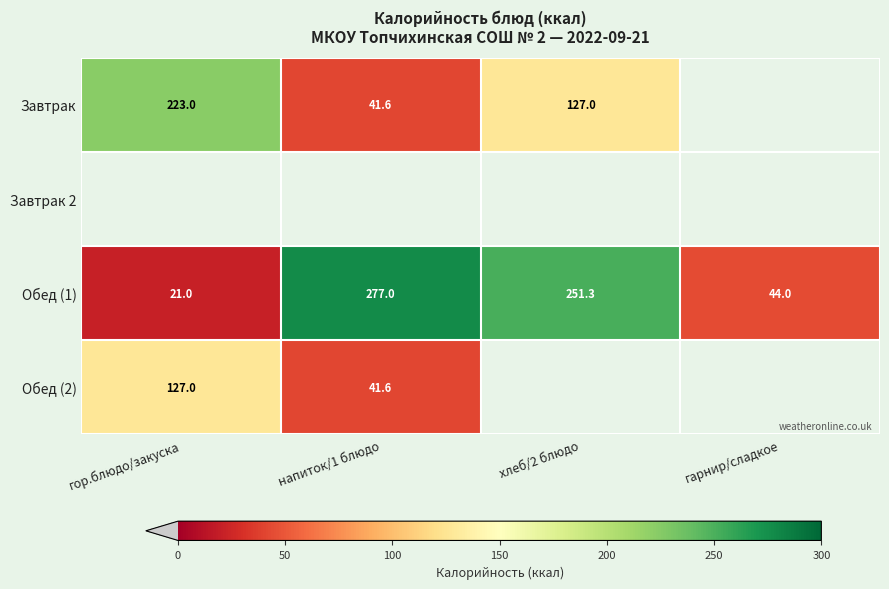

At which label is Обед (1) closest to 149?

хлеб/2 блюдо